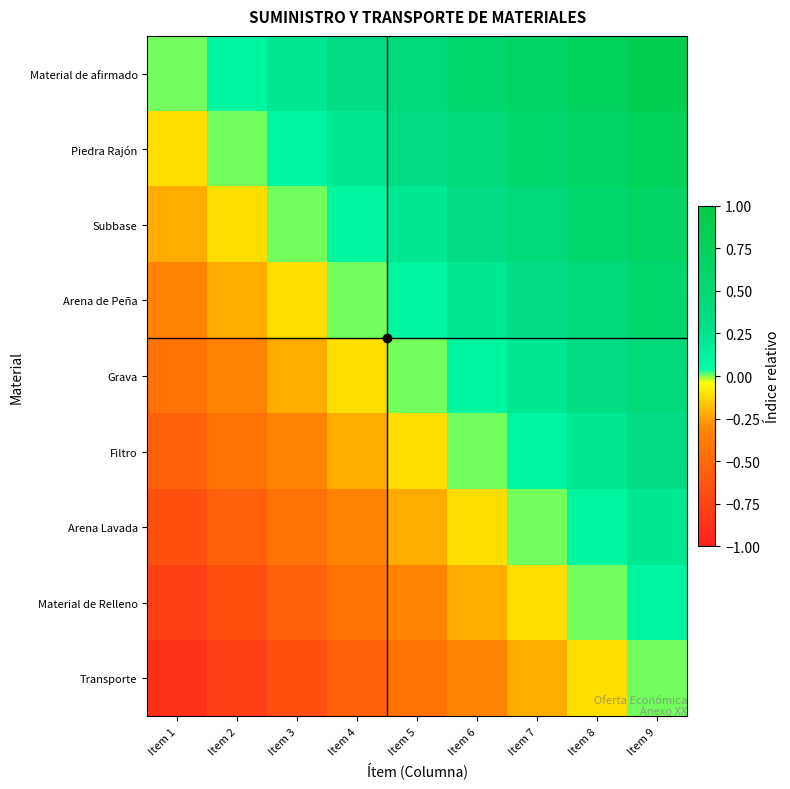

At which category is the sum across all series the highest?

Item 9